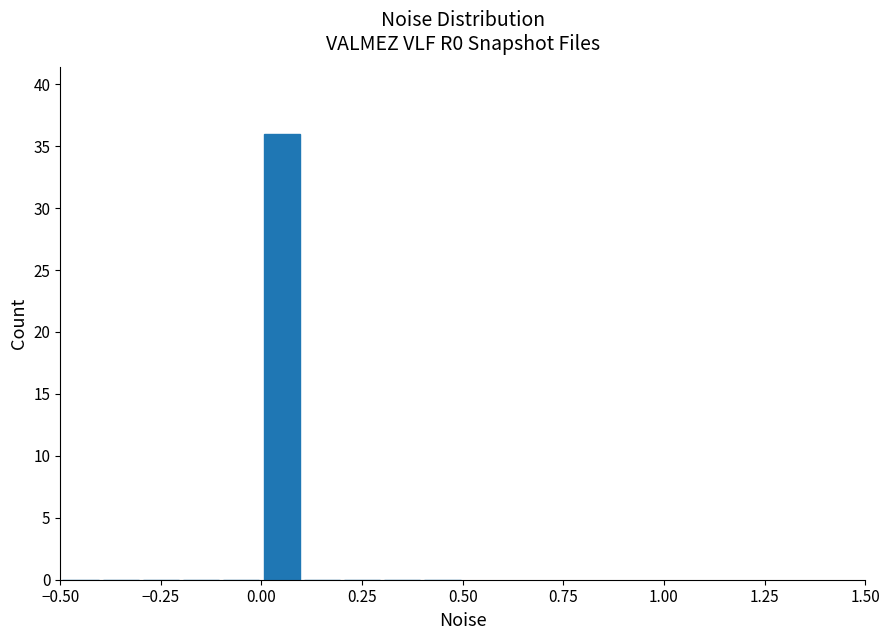

Around what value on the x-axis is the tallest bar? Give the approximate position of its centre, as read against the axis.

0.05